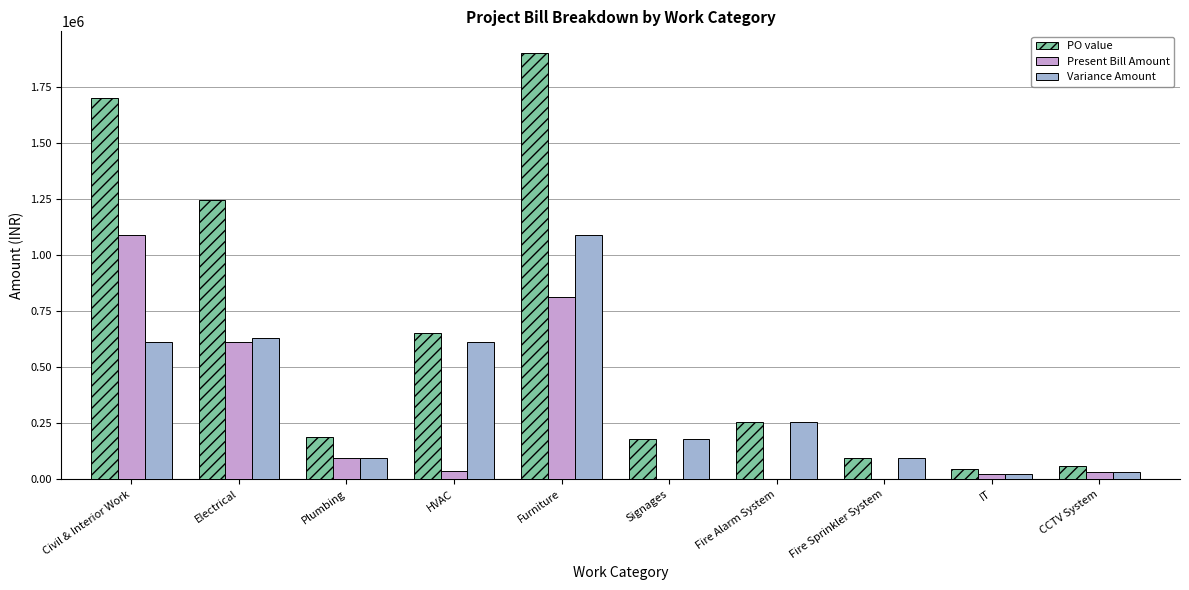

At which label does Present Bill Amount reach its peak?

Civil & Interior Work